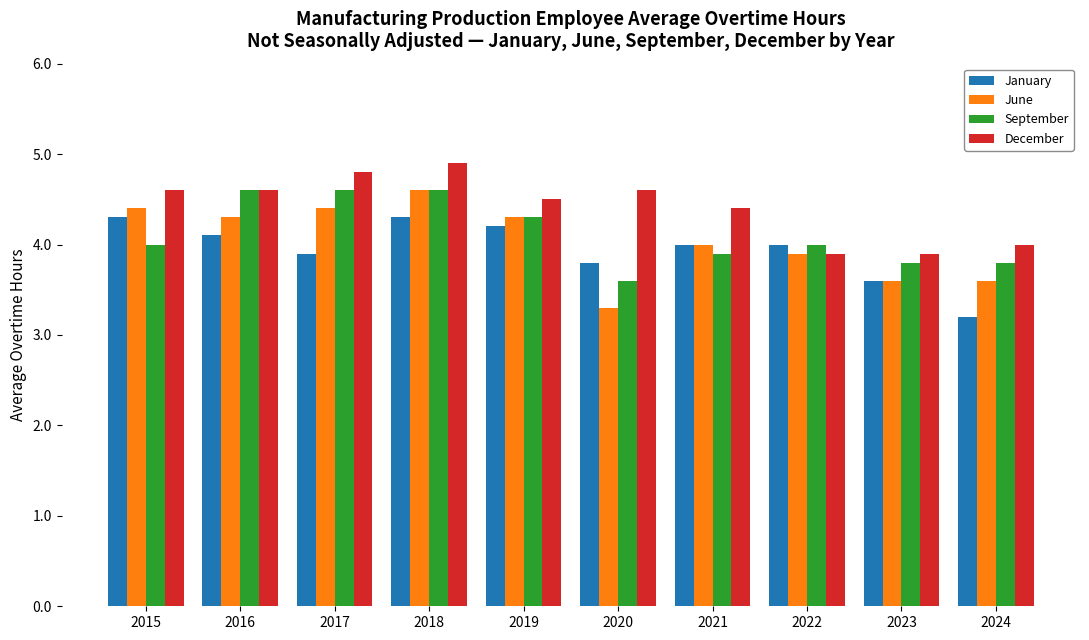

What is the total value across all series at 2022?

15.8